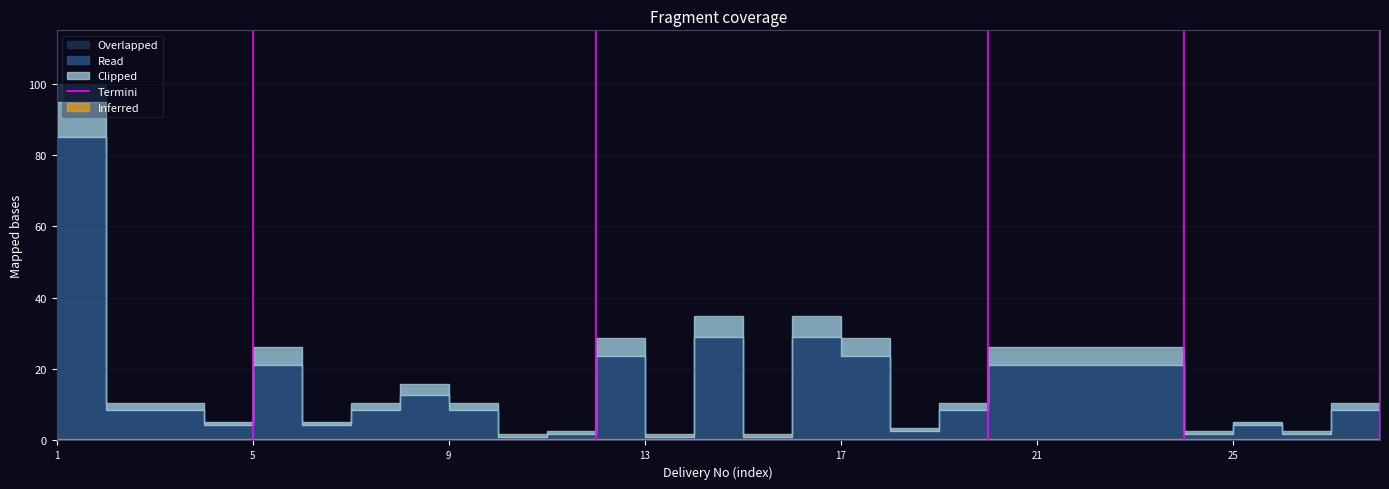

List the labels in order of value, largest first.

1, 1